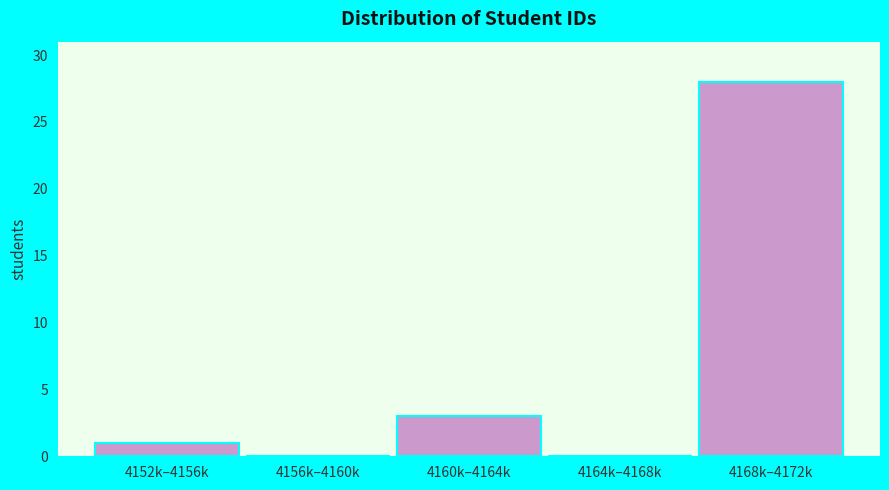

Reading right to left, extract all data points from this chart.

4168k–4172k=28	4164k–4168k=0	4160k–4164k=3	4156k–4160k=0	4152k–4156k=1